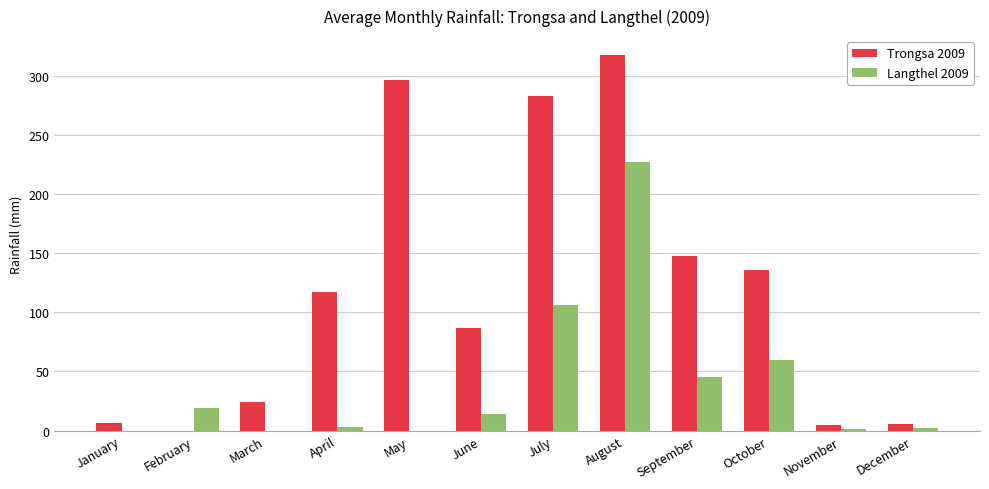

At which category does the chart reach its peak across all series?

August